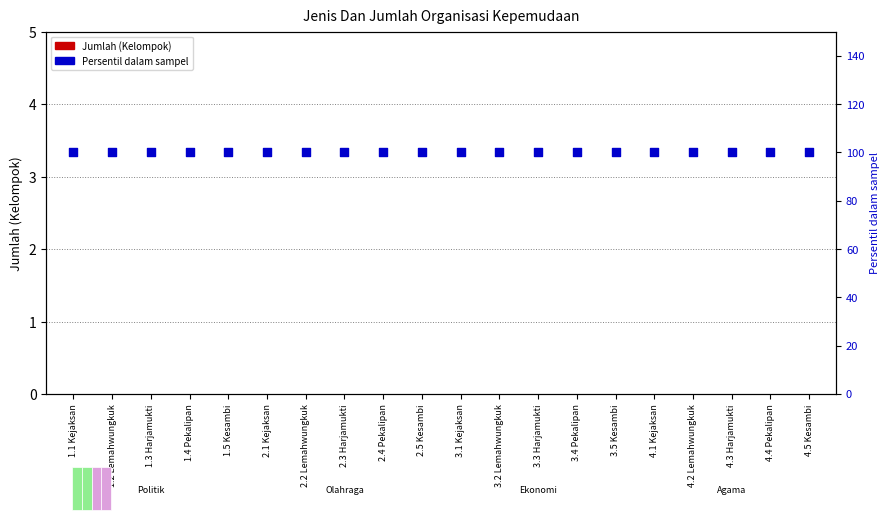

Is the value of Persentil dalam sampel at 1.2 Lemahwungkuk greater than the value of Jumlah (Kelompok) at 4.4 Pekalipan?

Yes